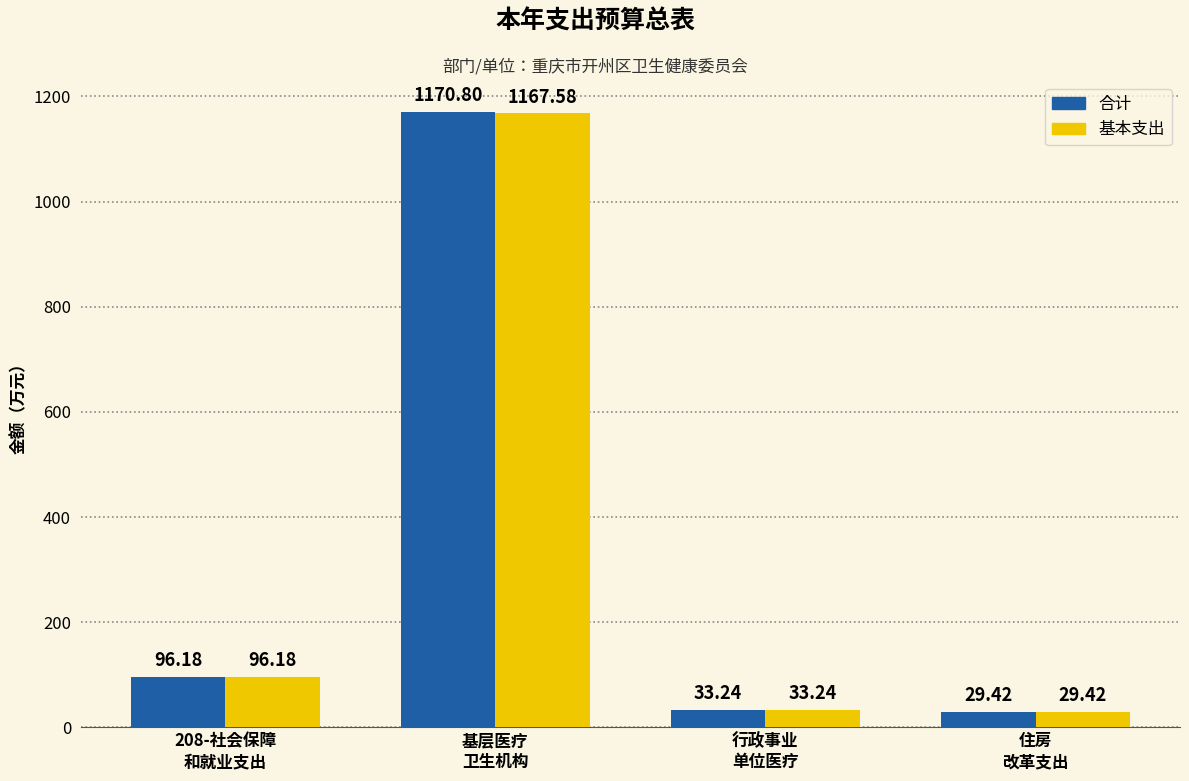

What is the label of the 3rd bar from the left?

行政事业
单位医疗